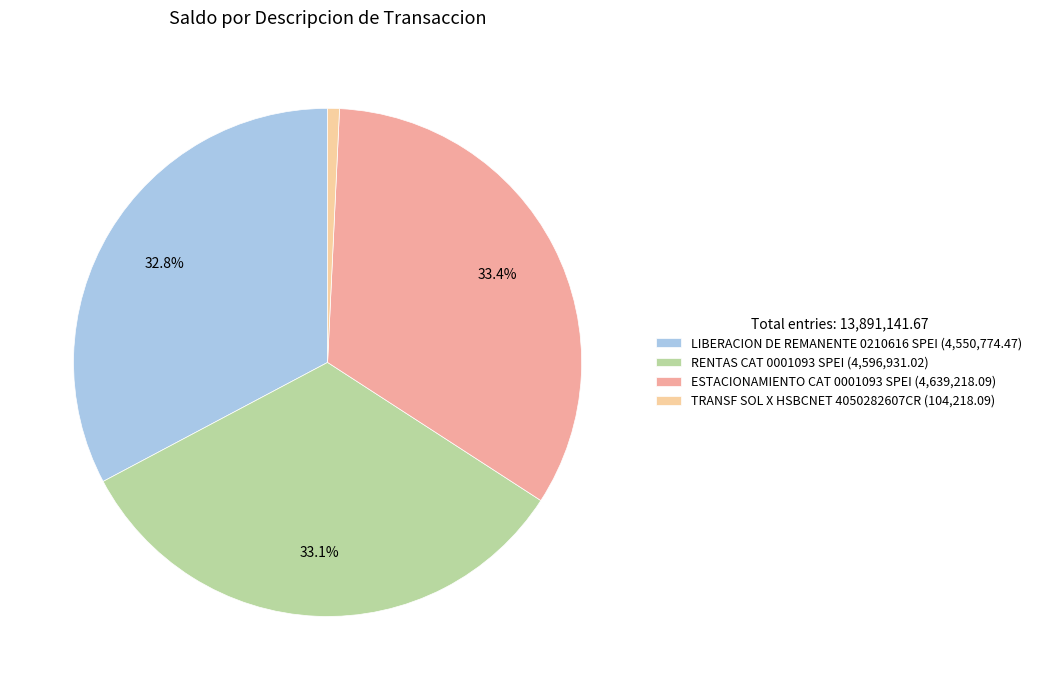

Is there a majority slice in this chart?

No